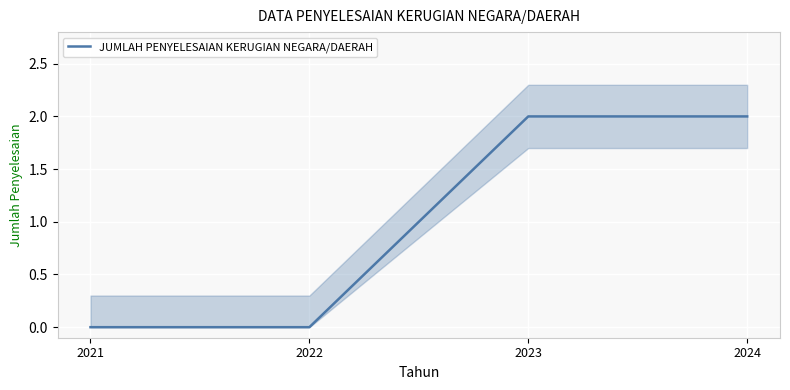

The chart shows a value of 1 at 2022. True or false?

False